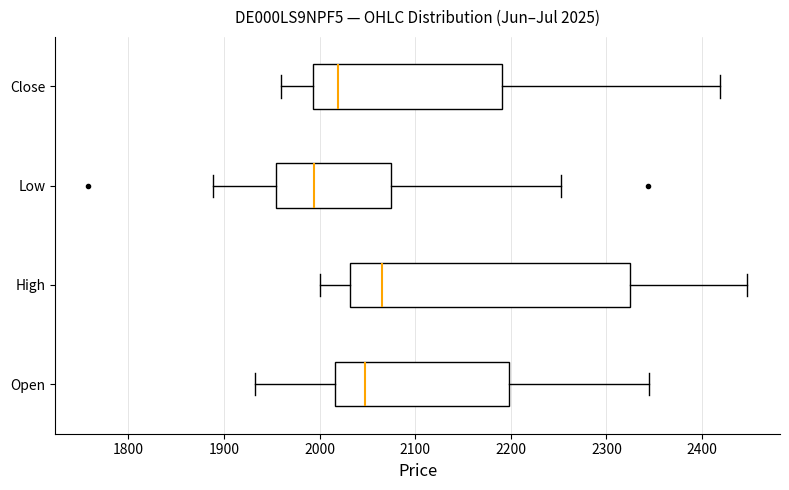

Which box is the widest, from its left edge to its right edge?

High